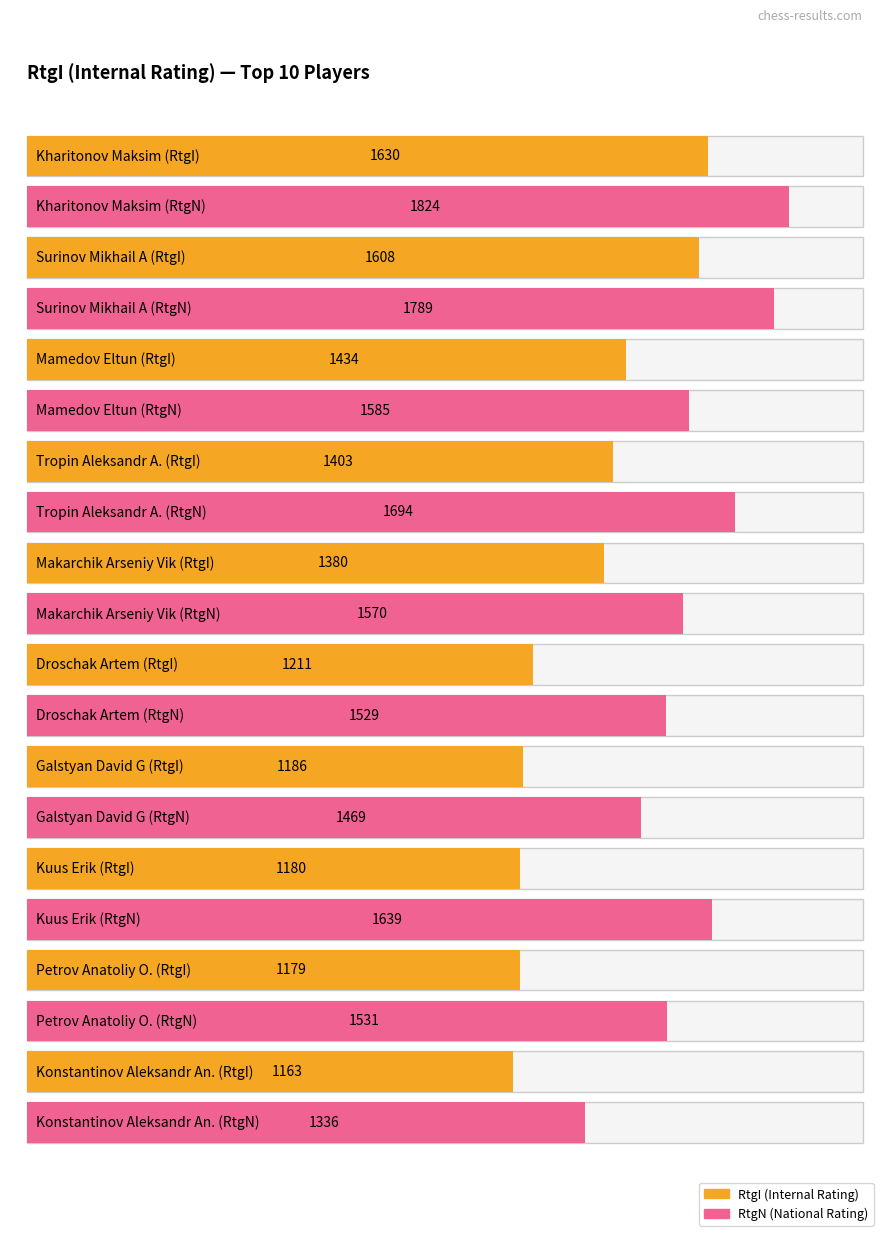

Are the bars grouped side by side (vs. stacked)?

Yes